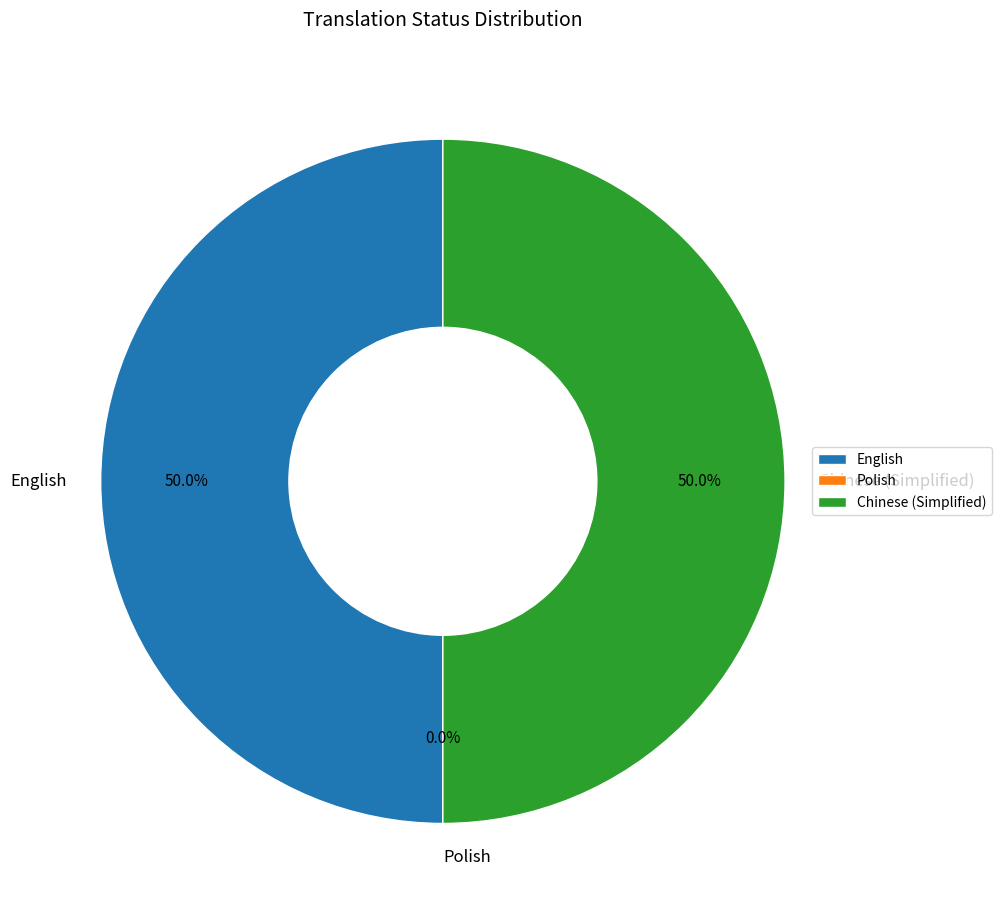

How many slices are in this pie chart?

3